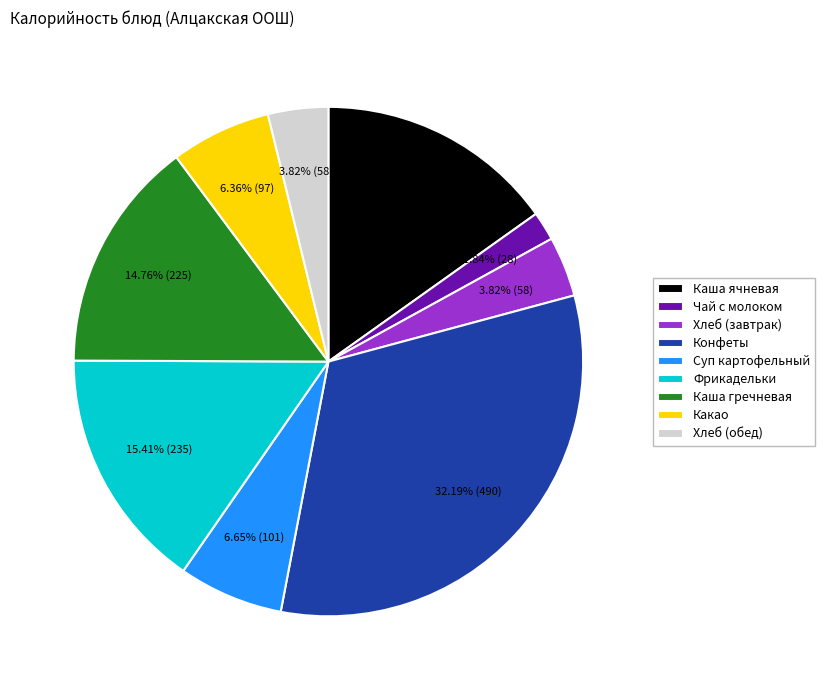

Which slice is the smallest?

Чай с молоком